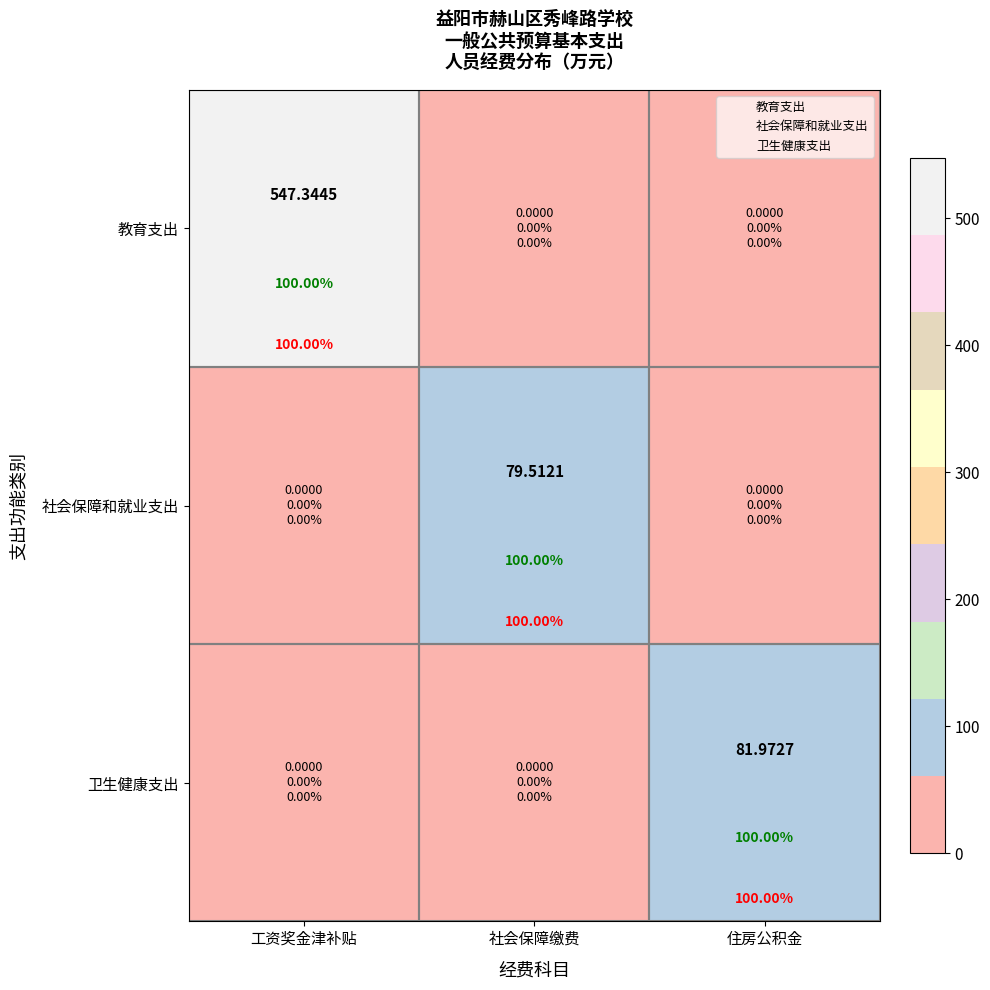

The 教育支出 series shows 724.6 at 工资奖金津补贴. True or false?

False